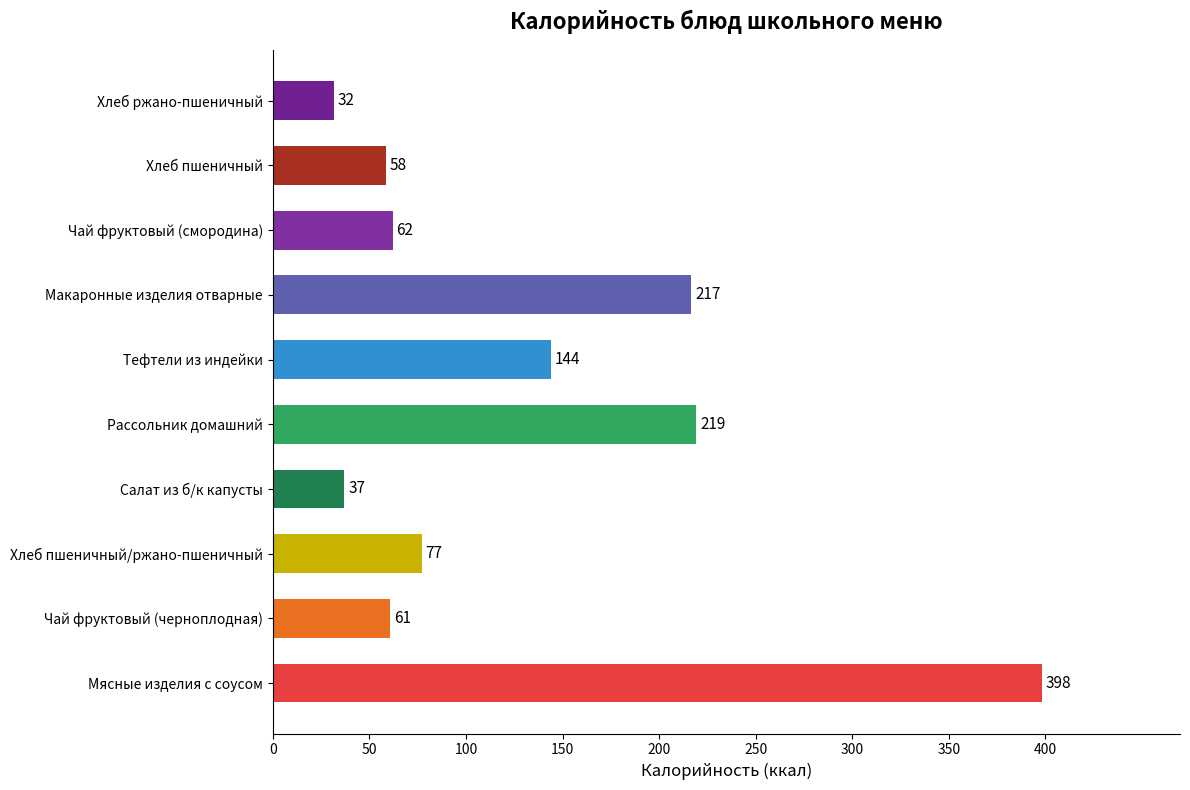

Does the chart contain stacked bars?

No